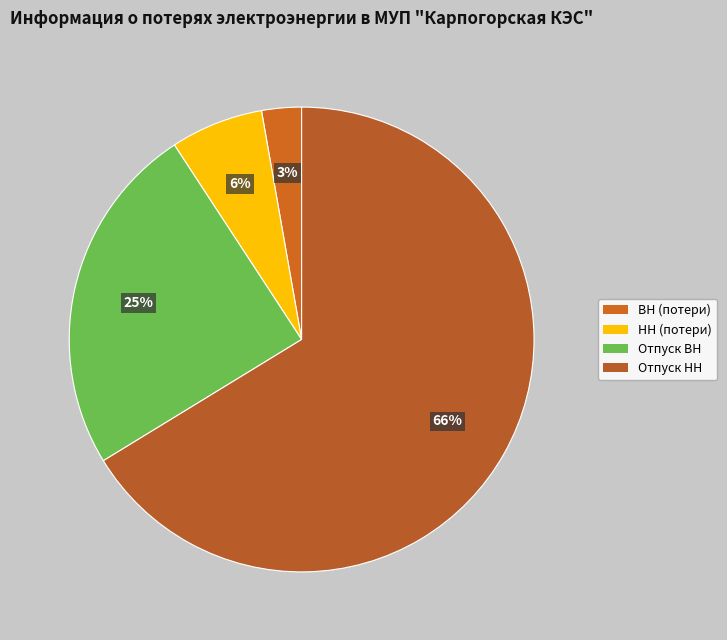

To the nearest percent, what is the difference between the Отпуск НН and НН (потери) slice percentages?

60%